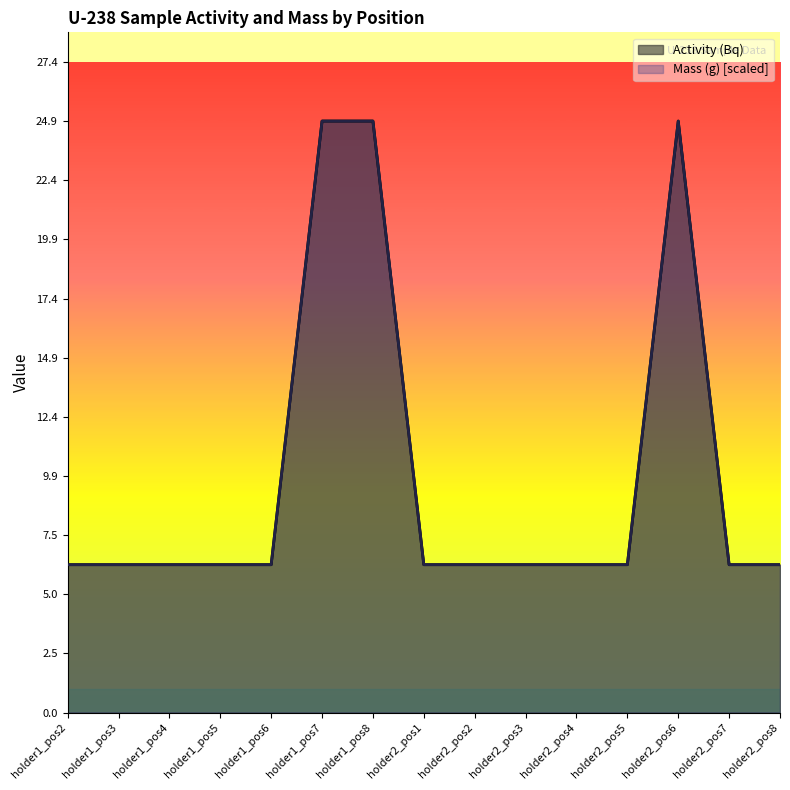

Between holder1_pos6 and holder2_pos6, which series saw the biggest shift?

Activity (Bq)